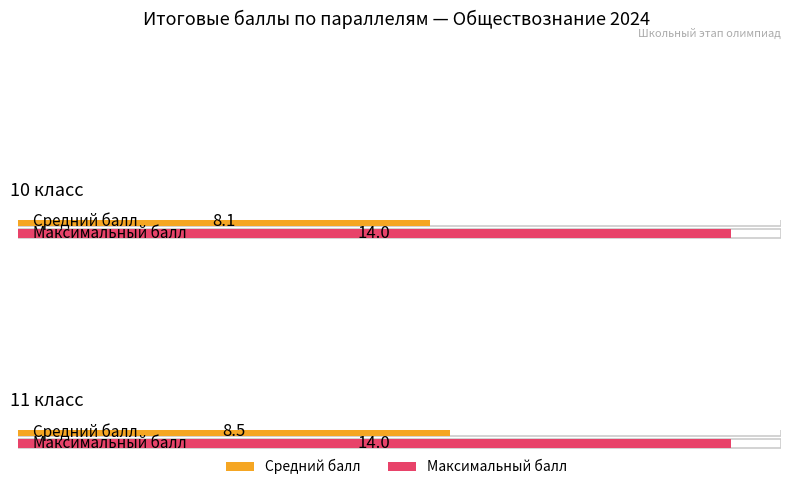

At how many categories does at least one series exceed 8?

2